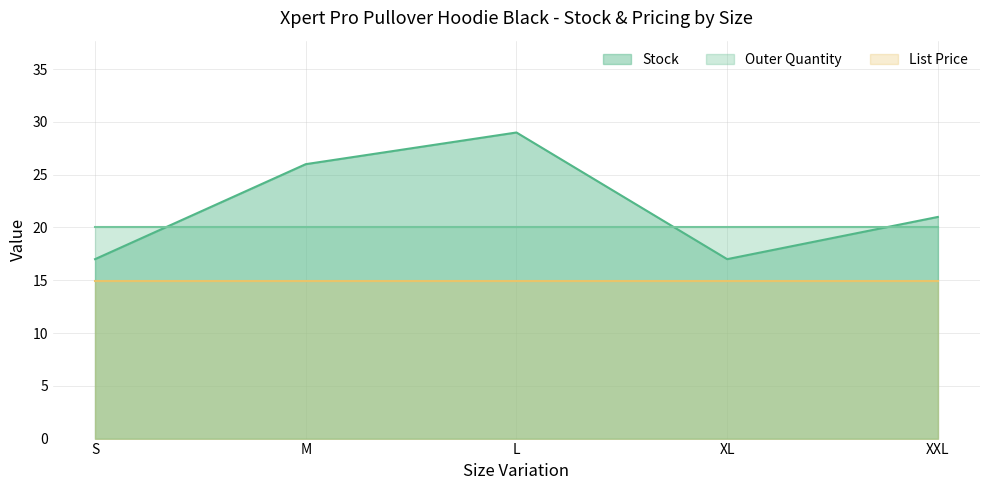

At which category is the sum across all series the highest?

L